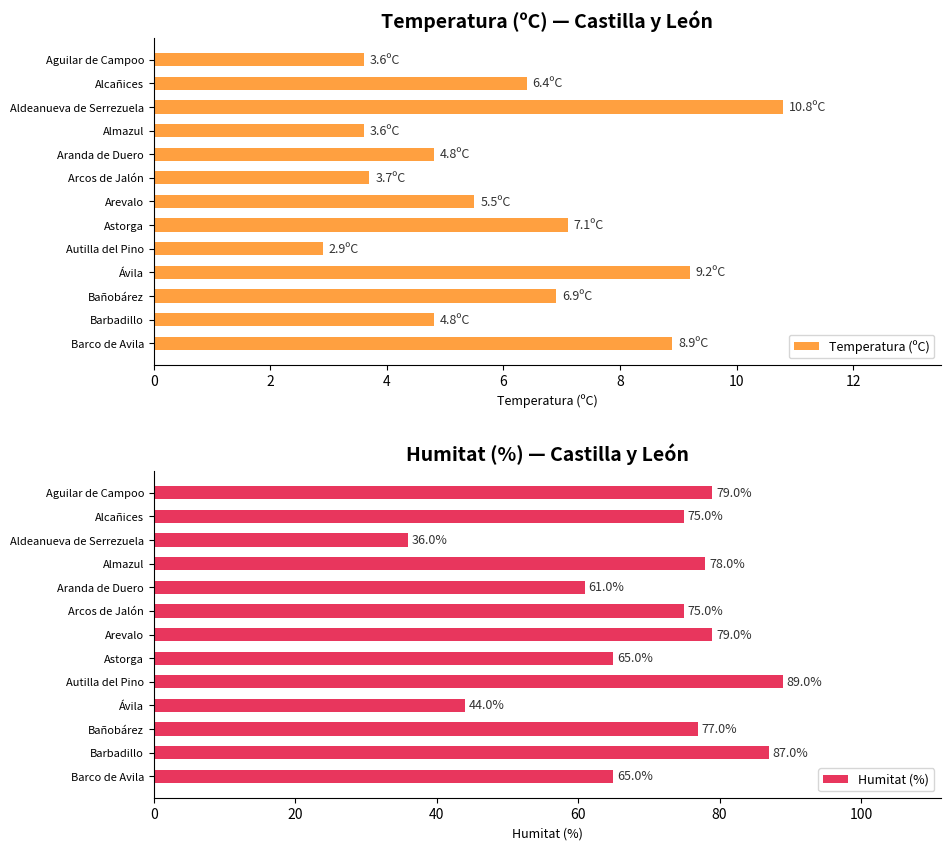

What is the value of the Temperatura (ºC) bar at the 1st from the left?

3.6